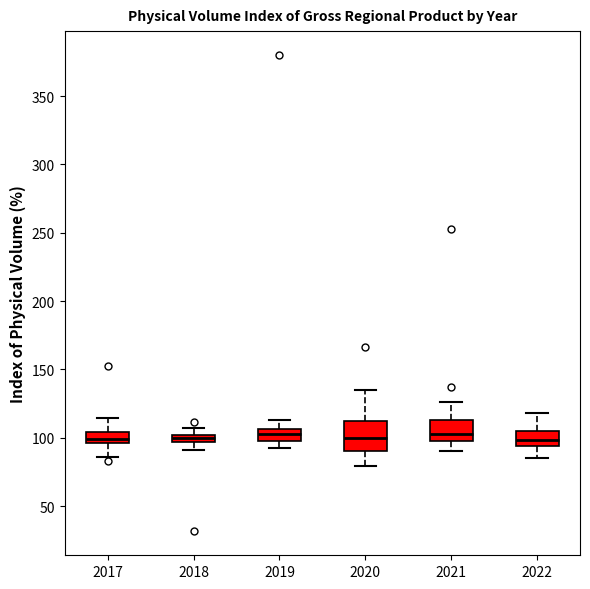

Comparing the boxes themselves (not the whiskers), which one is the tallest?

2020